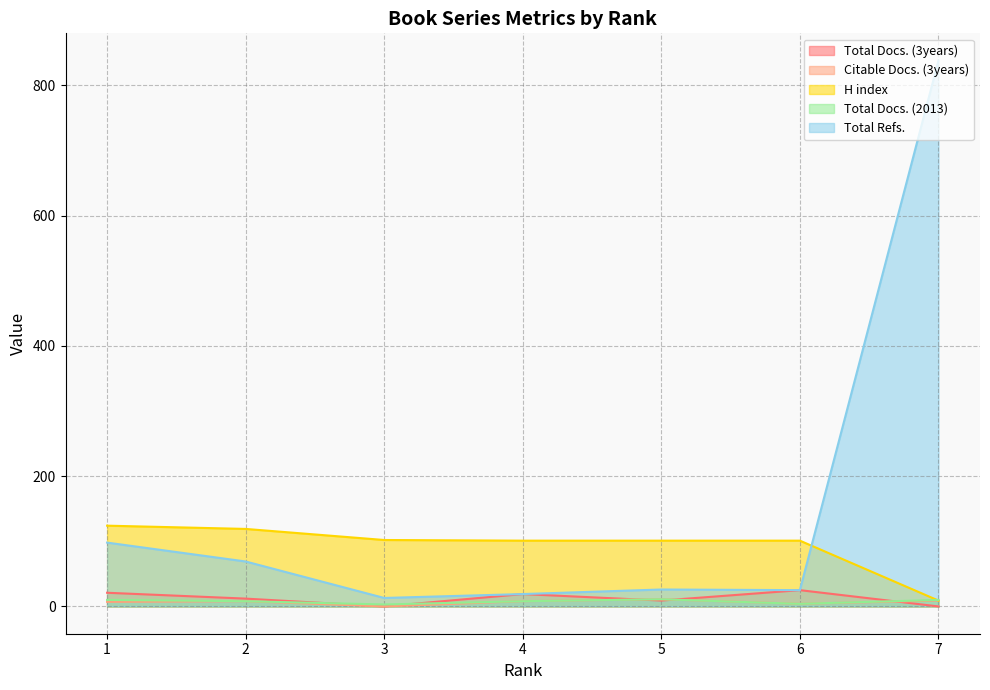

Reading left to right, transcribe all the data shown in this chart.

Total Docs. (3years): 21	12	0	19	9	25	0
Citable Docs. (3years): 7	8	0	8	11	4	9
H index: 124	119	102	101	101	101	9
Total Docs. (2013): 10	8	3	8	11	4	10
Total Refs.: 98	69	13	19	26	25	838